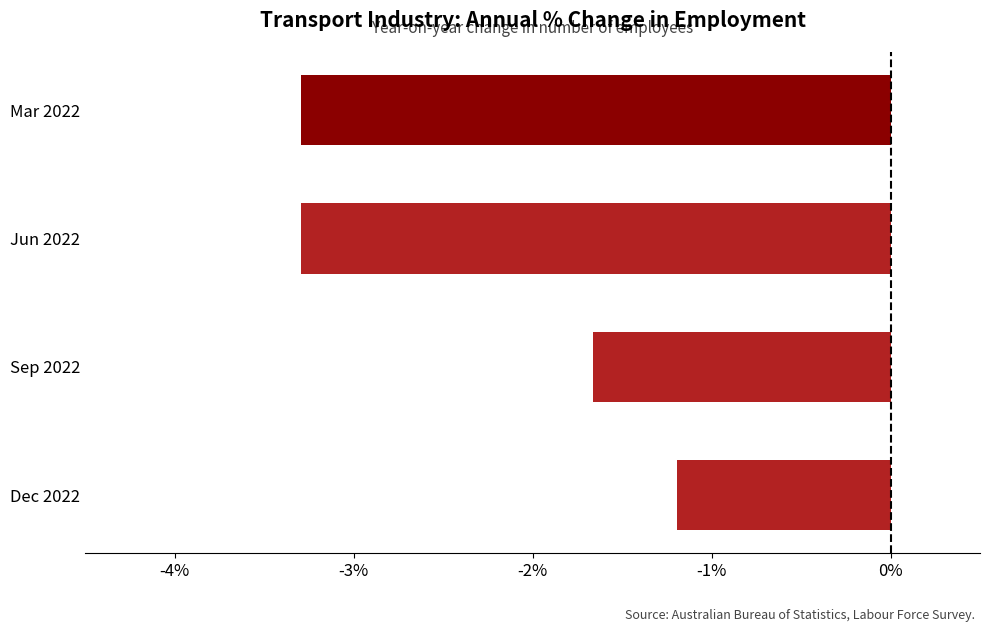

What is the difference between the maximum and minimum values?

2.1